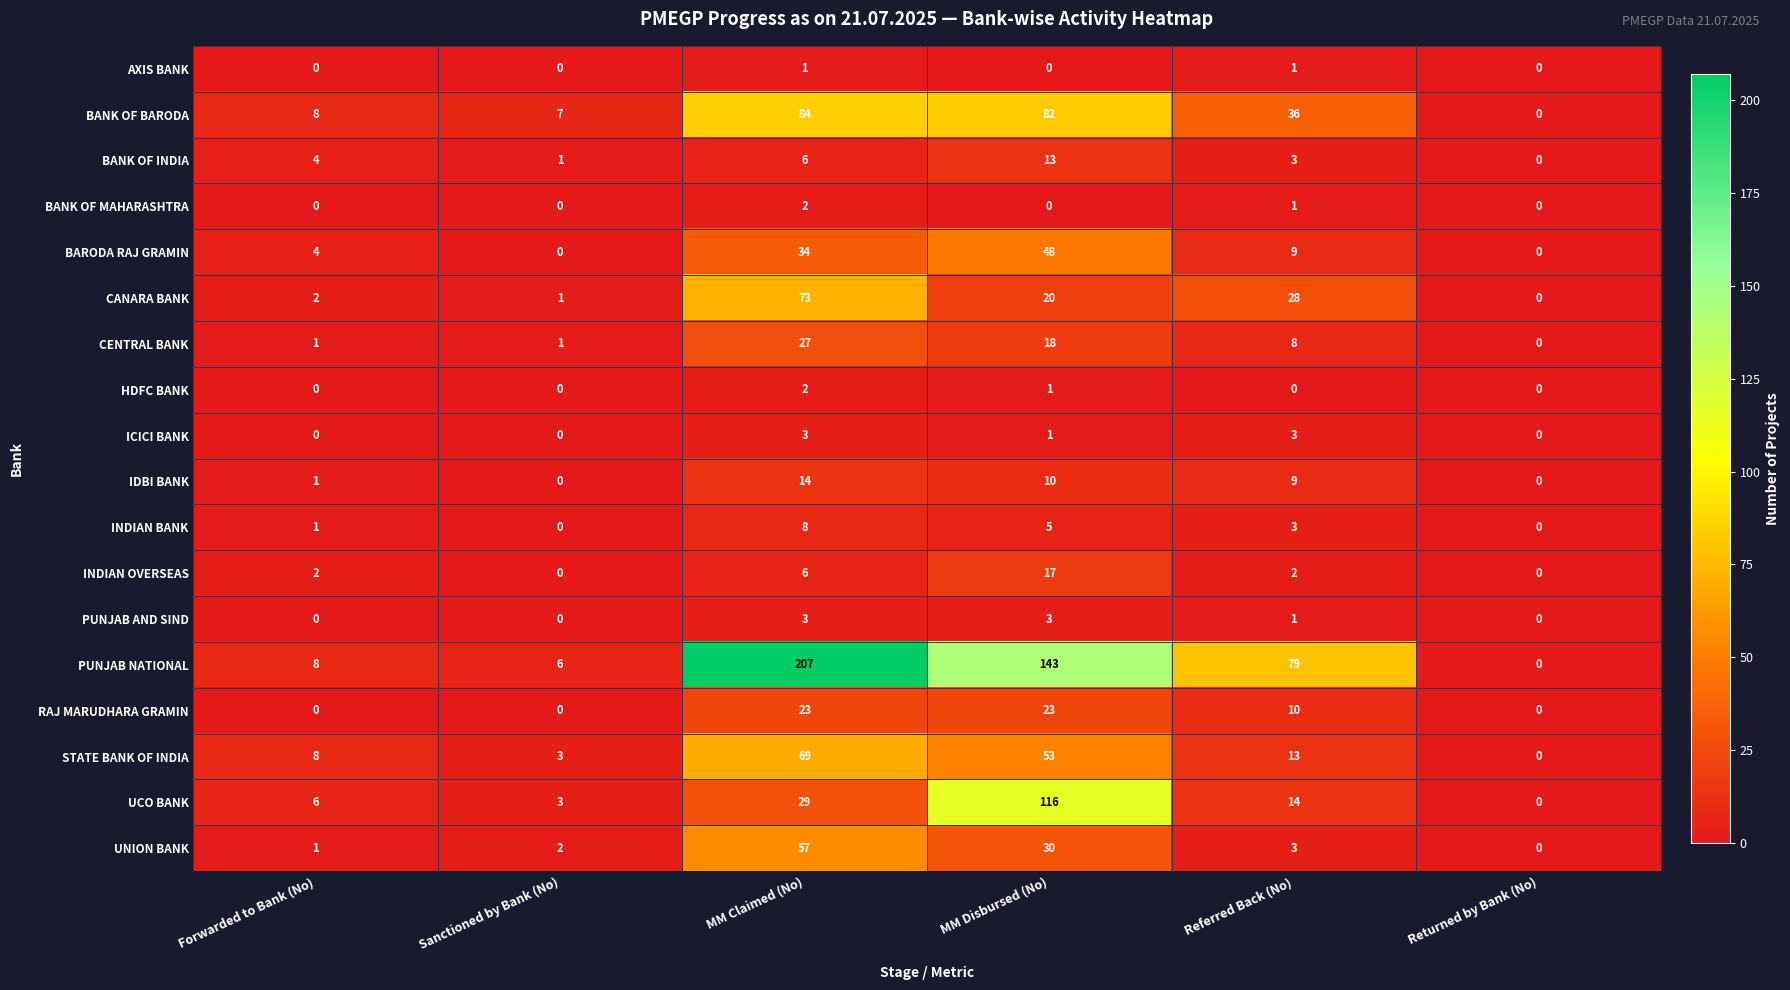

Which series has the largest total across all categories?

PUNJAB NATIONAL